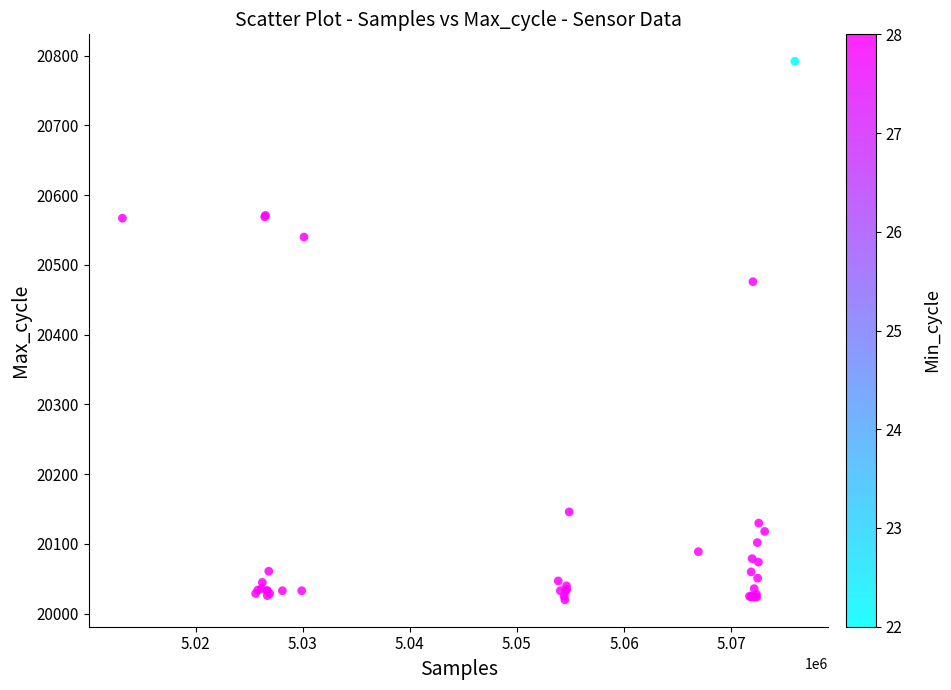

What Y value in the scatter plot is closest to 20406?

20476